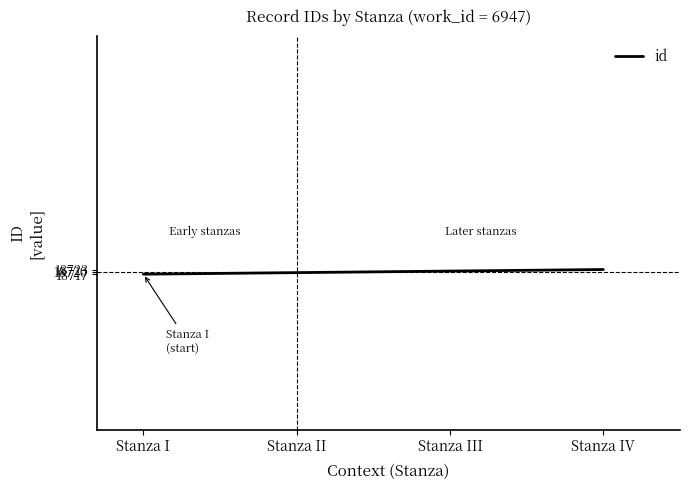

What is the sum of all values?

74880